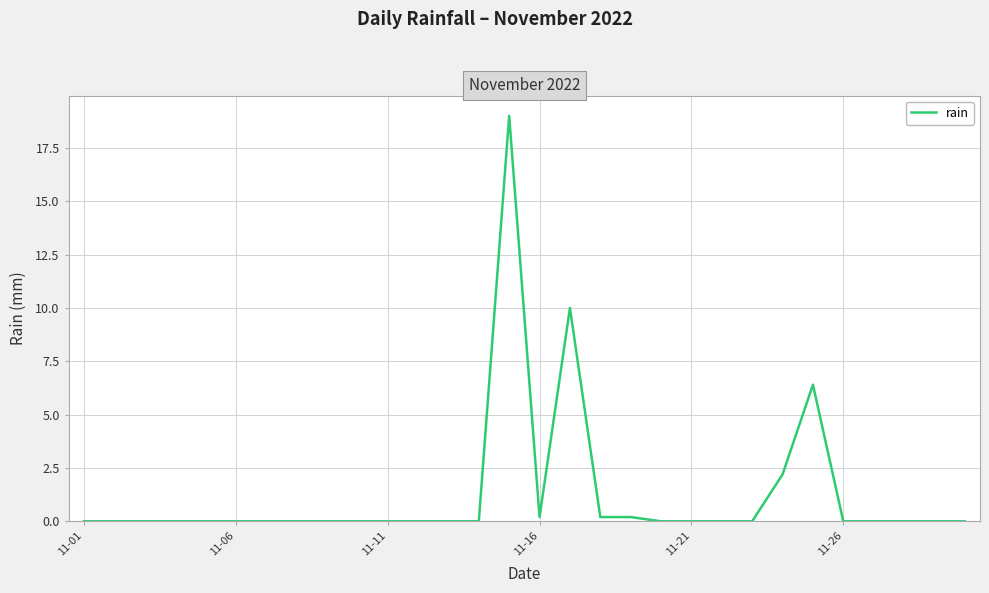

Reading left to right, transcribe all the data shown in this chart.

0.0	0.0	0.0	0.0	0.0	0.0	0.0	0.0	0.0	0.0	0.0	0.0	0.0	0.0	19.0	0.2	10.0	0.2	0.2	0.0	0.0	0.0	0.0	2.2	6.4	0.0	0.0	0.0	0.0	0.0